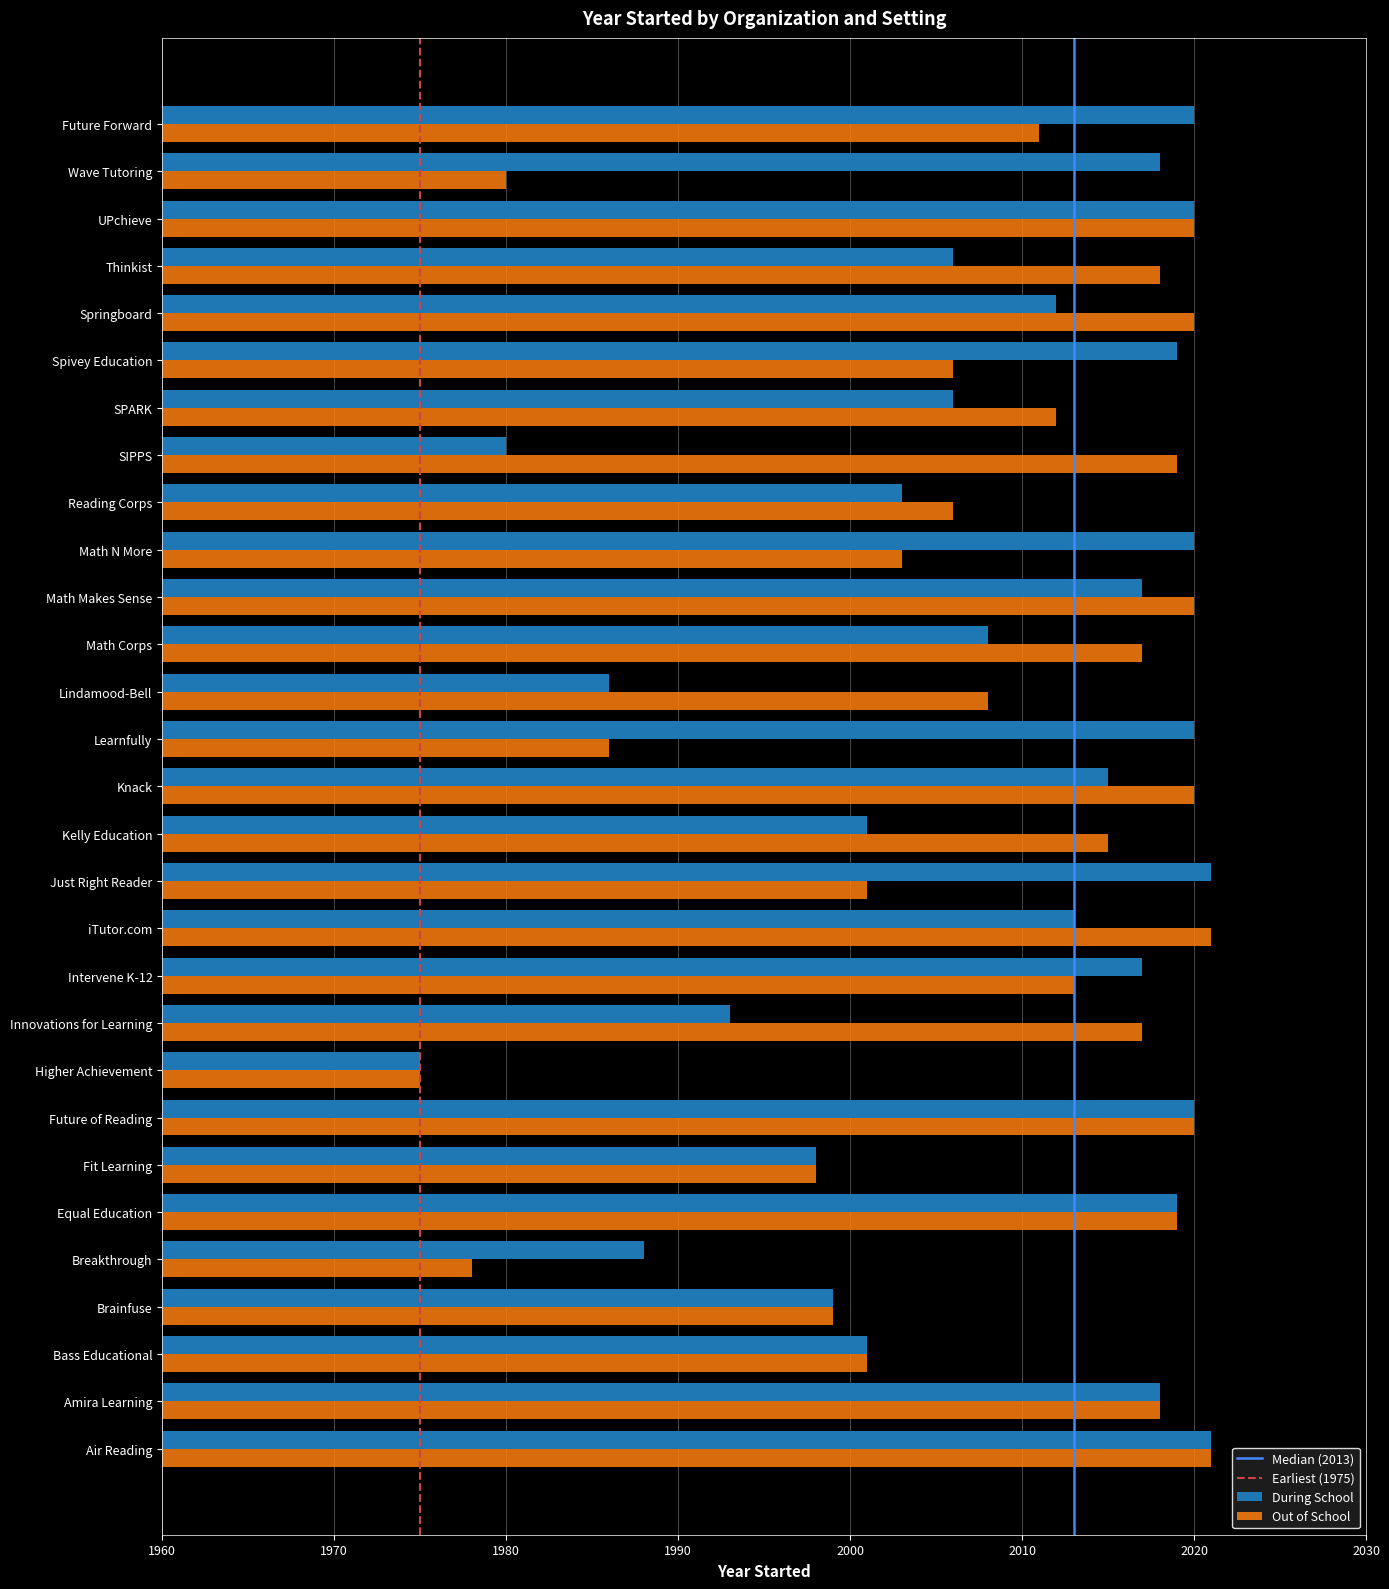

What is the difference between the second highest and second lowest values in the Out of School series?

43